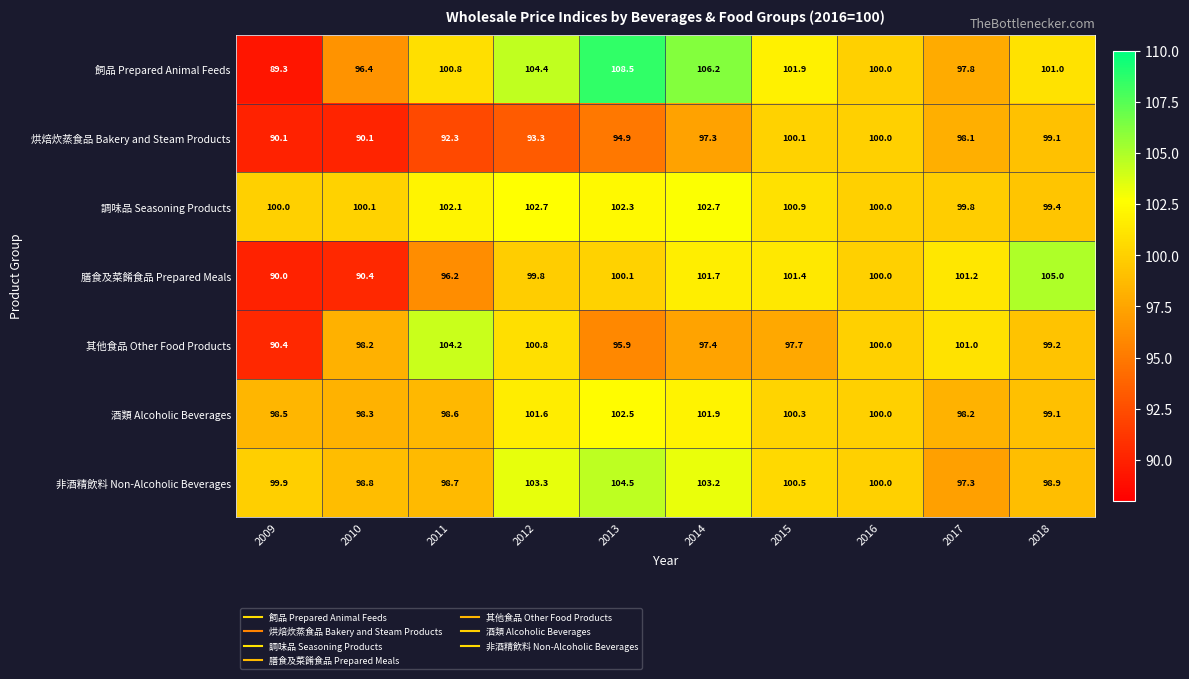

Which series has the largest range (max minus min)?

飼品 Prepared Animal Feeds